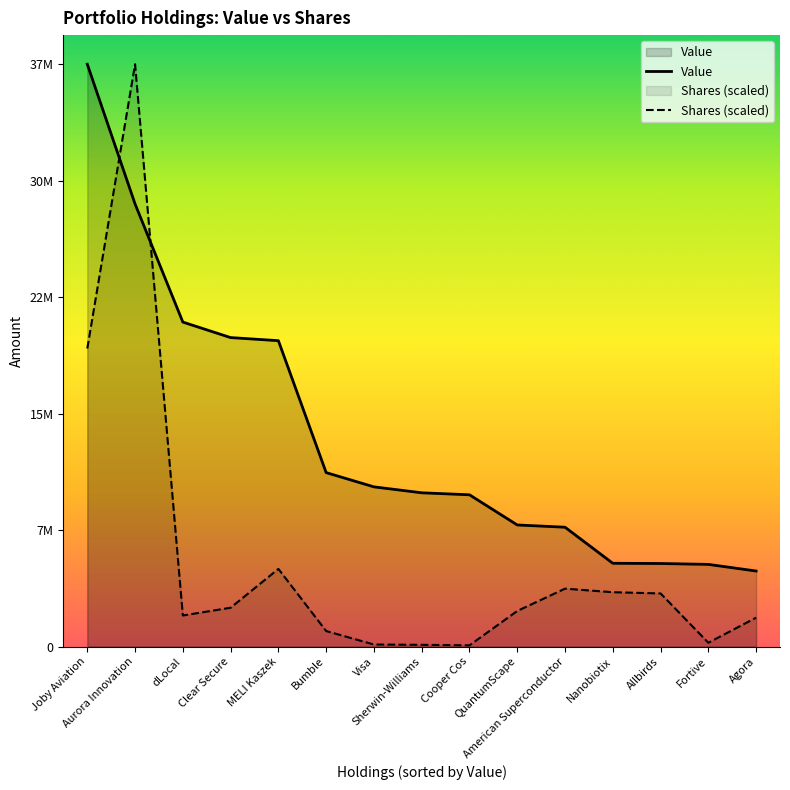

At how many categories does at least one series exceed 13465914?

5